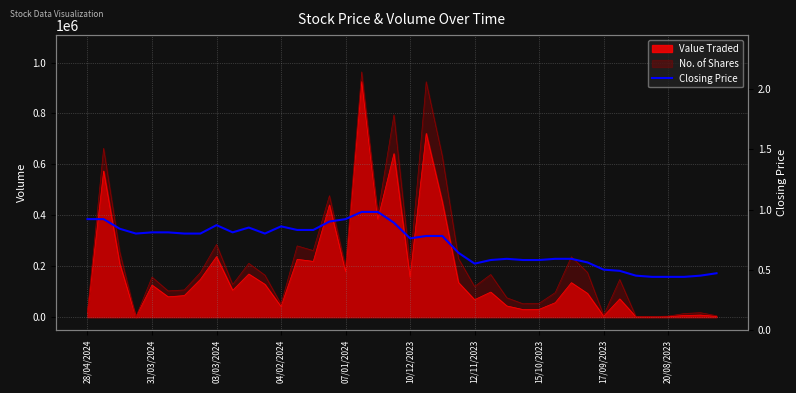

The value at 12/11/2023 is 0.6. True or false?

True